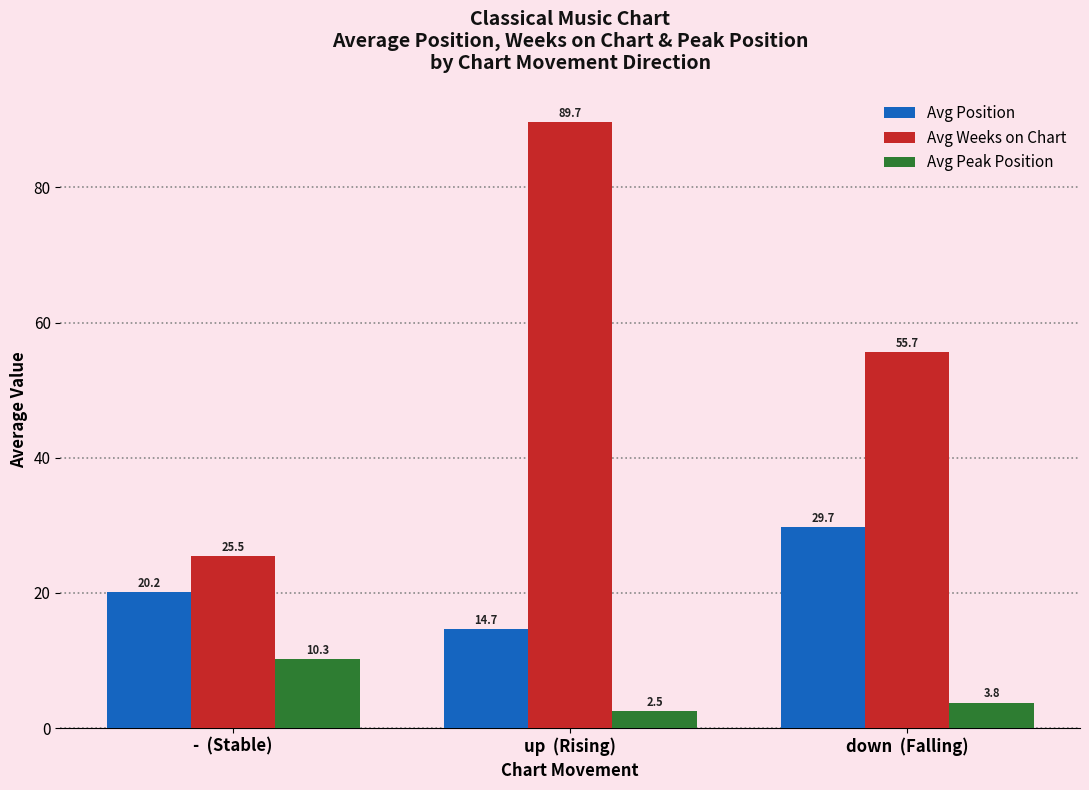

How many data points in Avg Peak Position are less than 3?

1